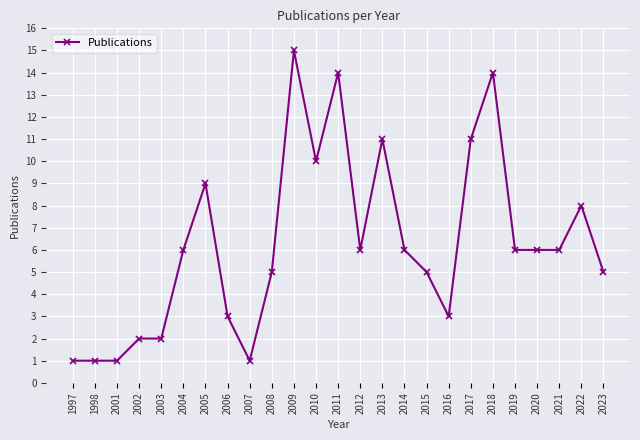

How many categories are shown in the chart?

25